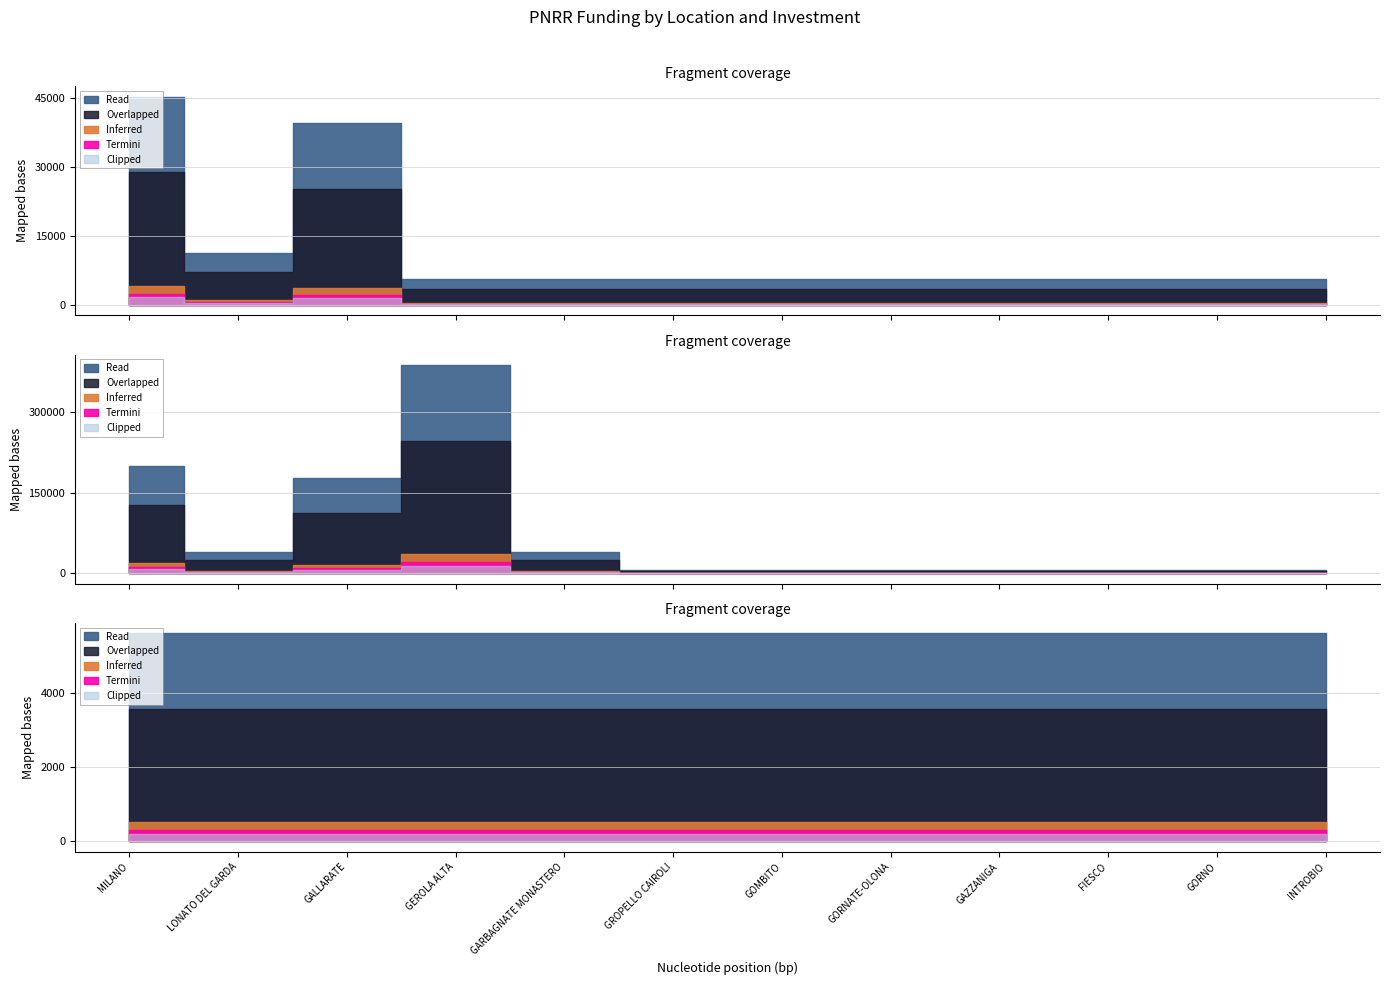

What is the difference between the 1.3 values at LONATO DEL GARDA and GORNO?

10172.0